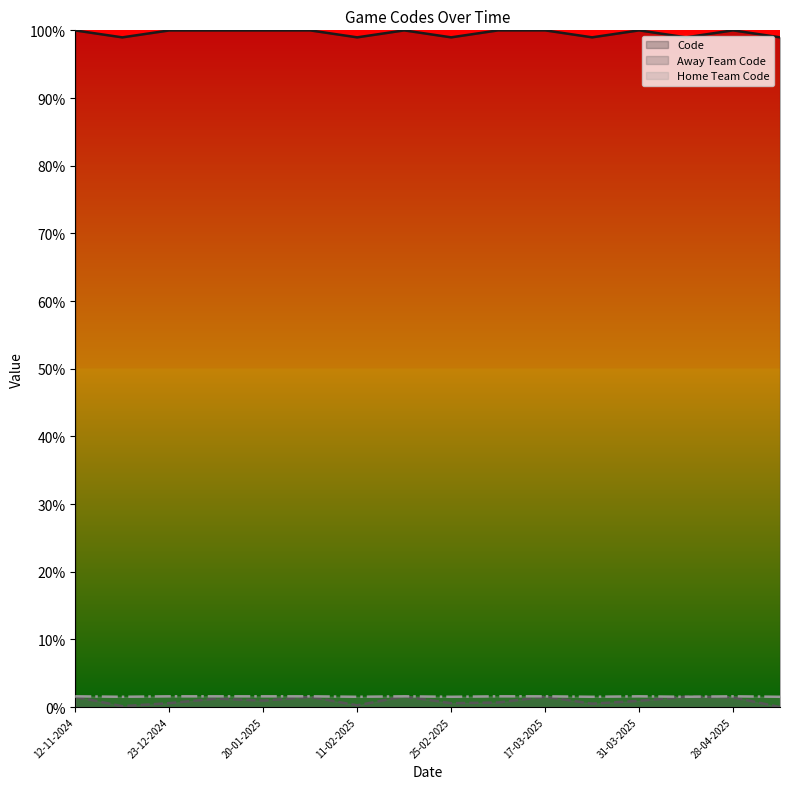

What is the spread (max minus min) of values at 25-03-2025?

1.0